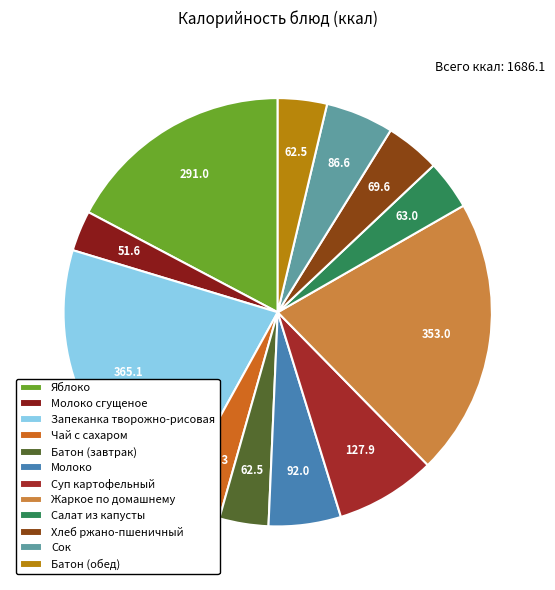

What is the largest slice in the pie chart?

Запеканка творожно-рисовая